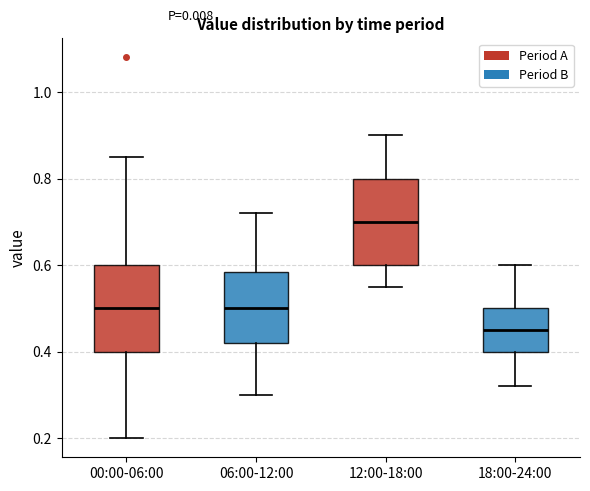

Reading left to right, read every box against the y-axis: the position of its median line, the range the box covers, and the ends of its whiskers. The values are not printed on the chart, so give them approximately, as read against the axis.

00:00-06:00: median 0.50, box 0.40 to 0.60, whiskers 0.20 to 0.86
06:00-12:00: median 0.50, box 0.42 to 0.58, whiskers 0.30 to 0.72
12:00-18:00: median 0.70, box 0.60 to 0.80, whiskers 0.56 to 0.90
18:00-24:00: median 0.46, box 0.40 to 0.50, whiskers 0.32 to 0.60